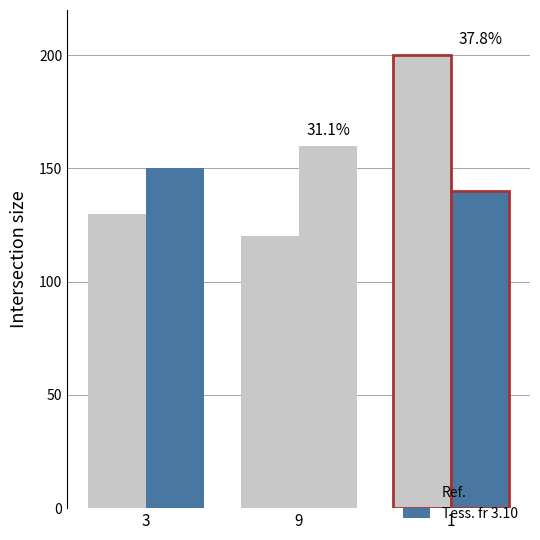

How many categories are shown in the chart?

3